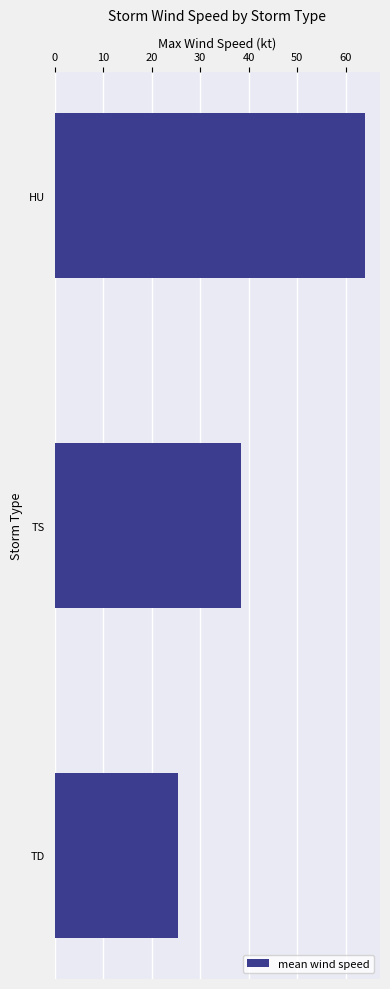

Reading top to bottom, transcribe all the data shown in this chart.

HU=63.8	TS=38.3	TD=25.5